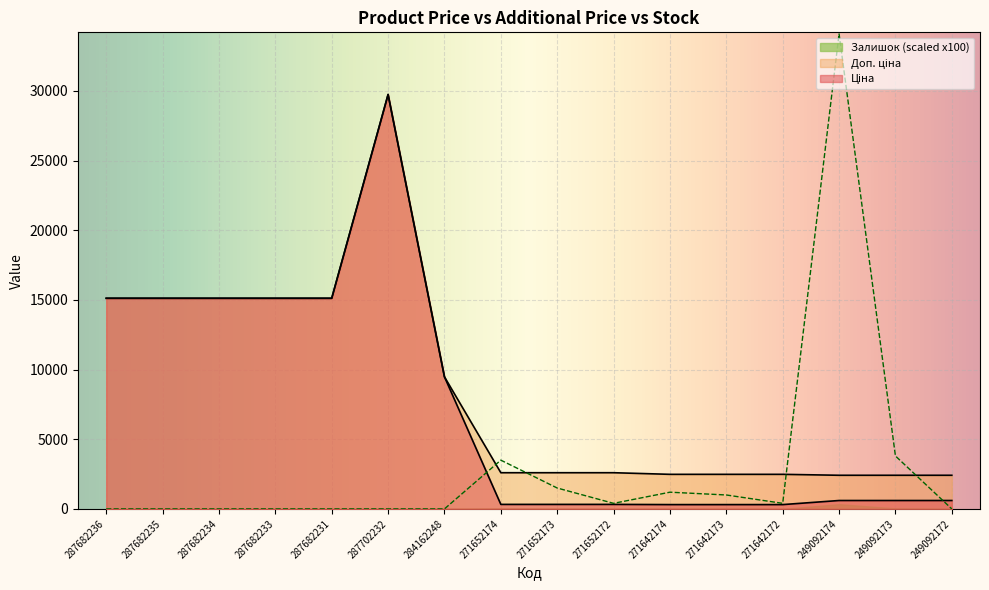

Which series has the largest total across all categories?

Доп. ціна